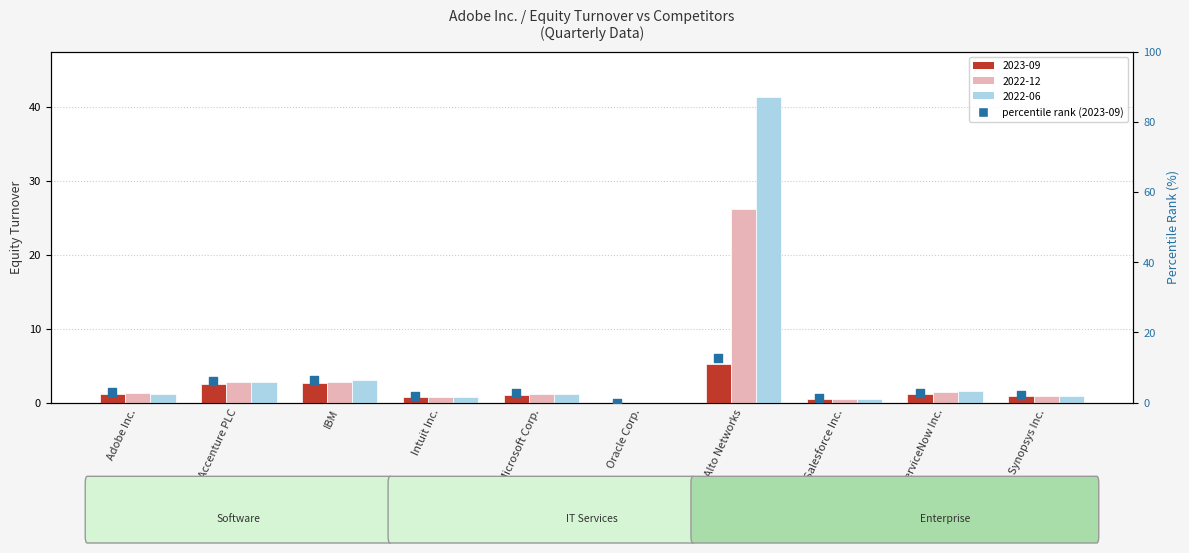

Between Salesforce Inc. and Palo Alto Networks, which is larger?

Palo Alto Networks